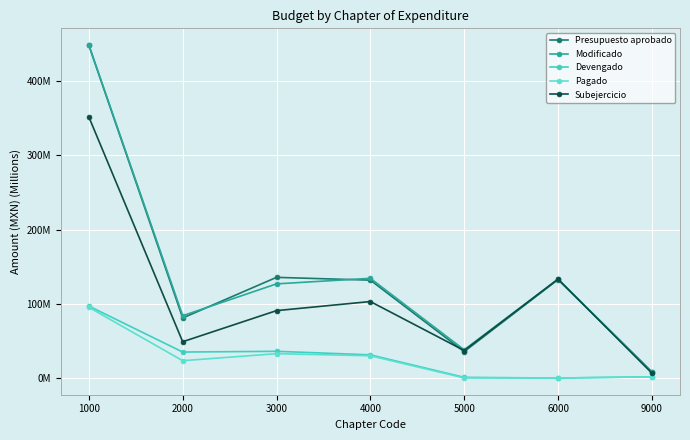

Which category has the highest value across all series?

1000